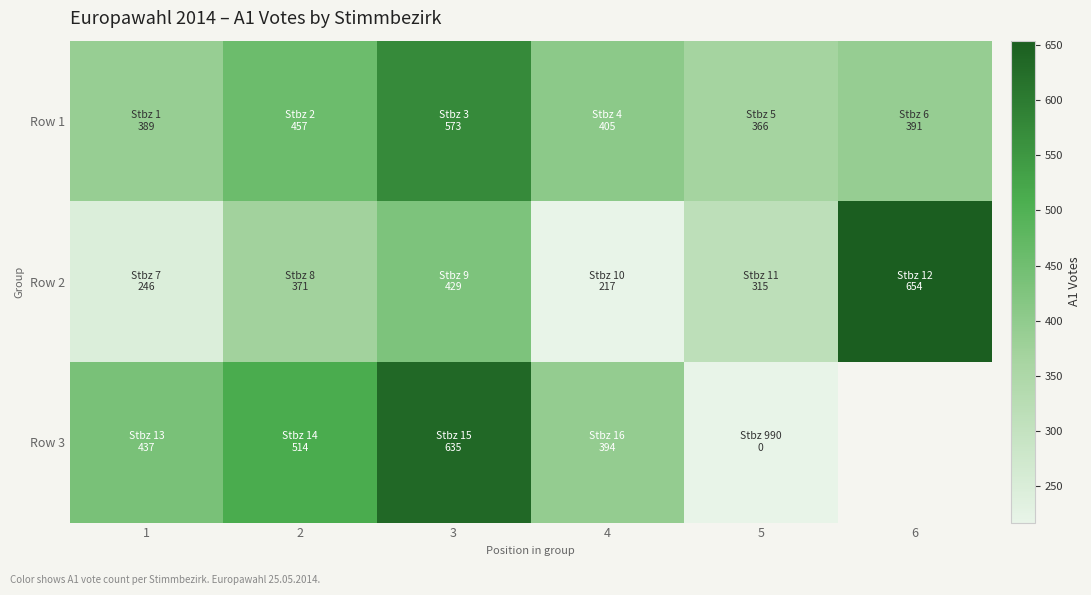

Rank the categories by Row 1 value from highest to lowest.

3, 2, 4, 6, 1, 5